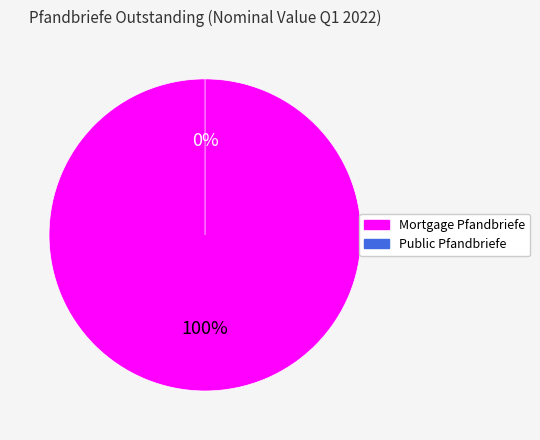

What is the majority slice?

Mortgage Pfandbriefe